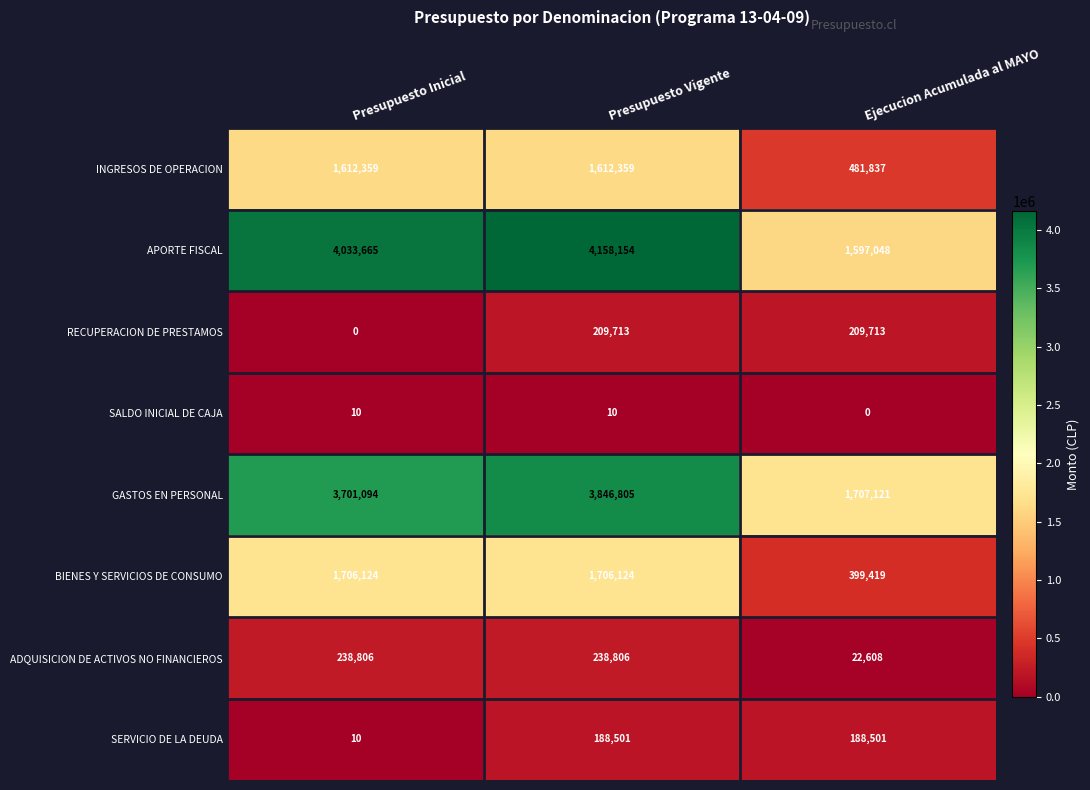

Which series has the largest total across all categories?

APORTE FISCAL